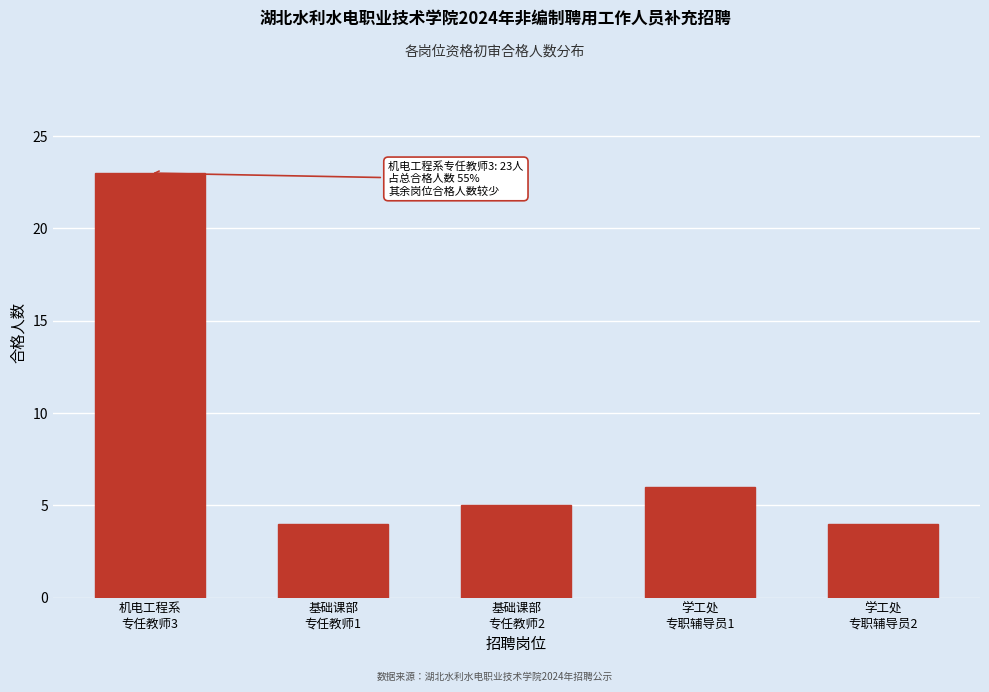

Reading right to left, what are all the values shown in this chart?

4	6	5	4	23